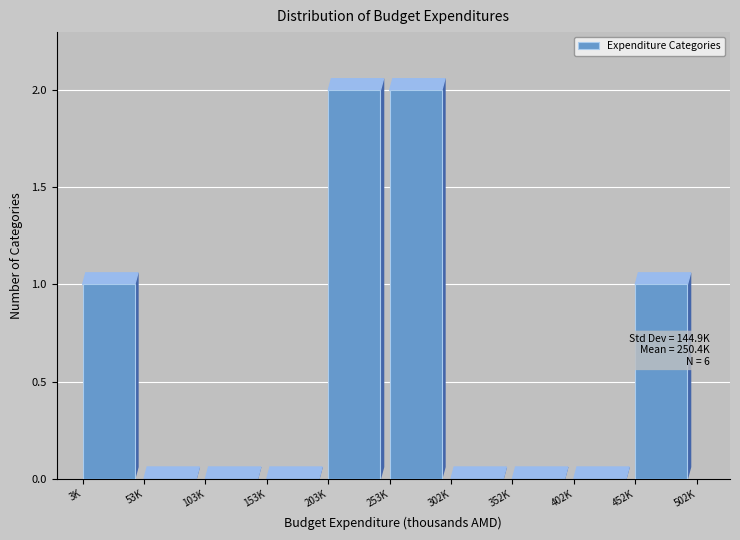

Reading left to right, list all the values displayed in this chart.

3K=1	53K=0	103K=0	153K=0	203K=2	253K=2	302K=0	352K=0	402K=0	452K=1